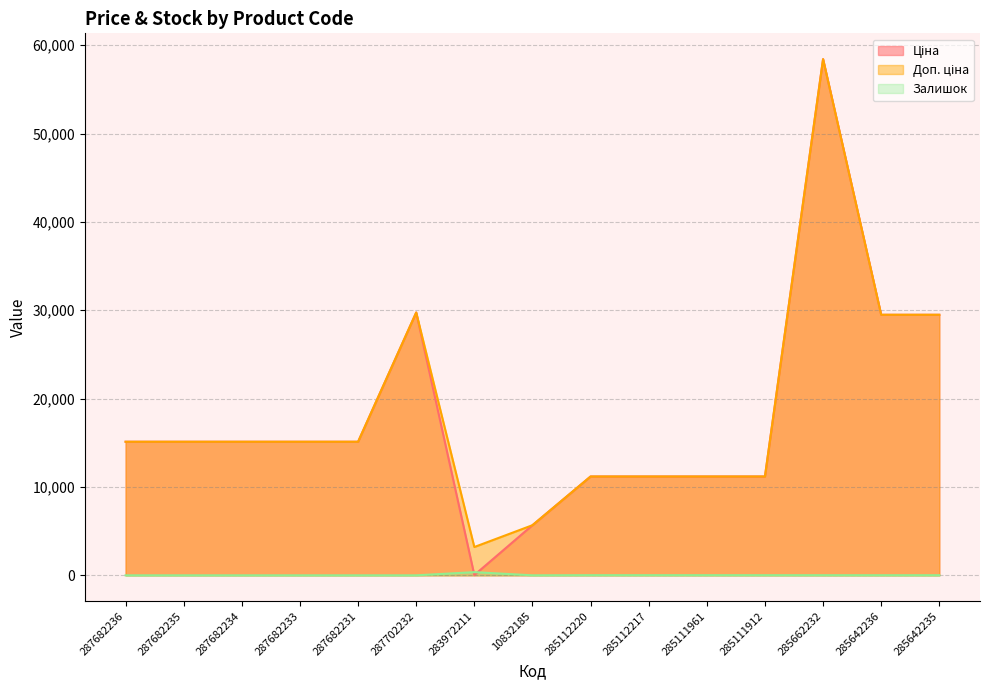

How many lines are shown in the chart?

3